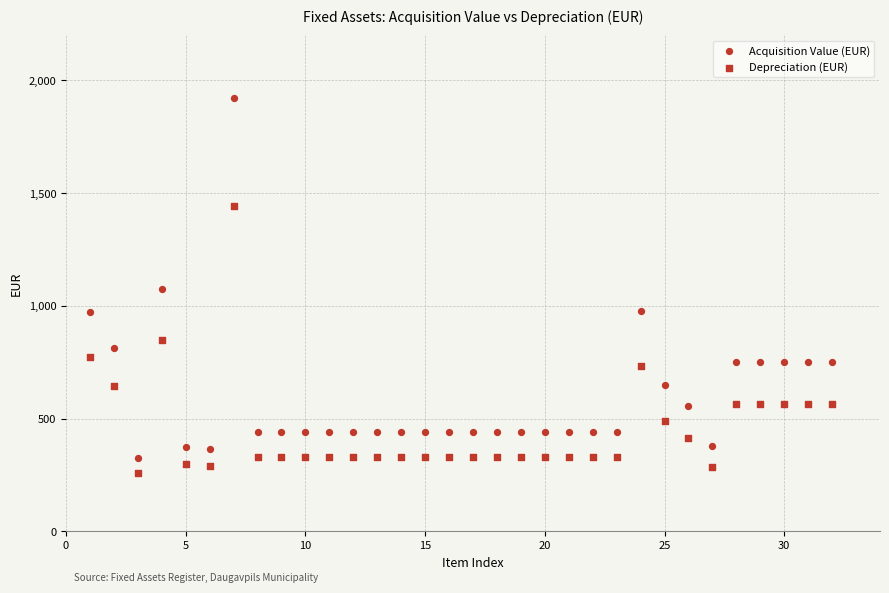

Count the number of points in this scatter plot.

64